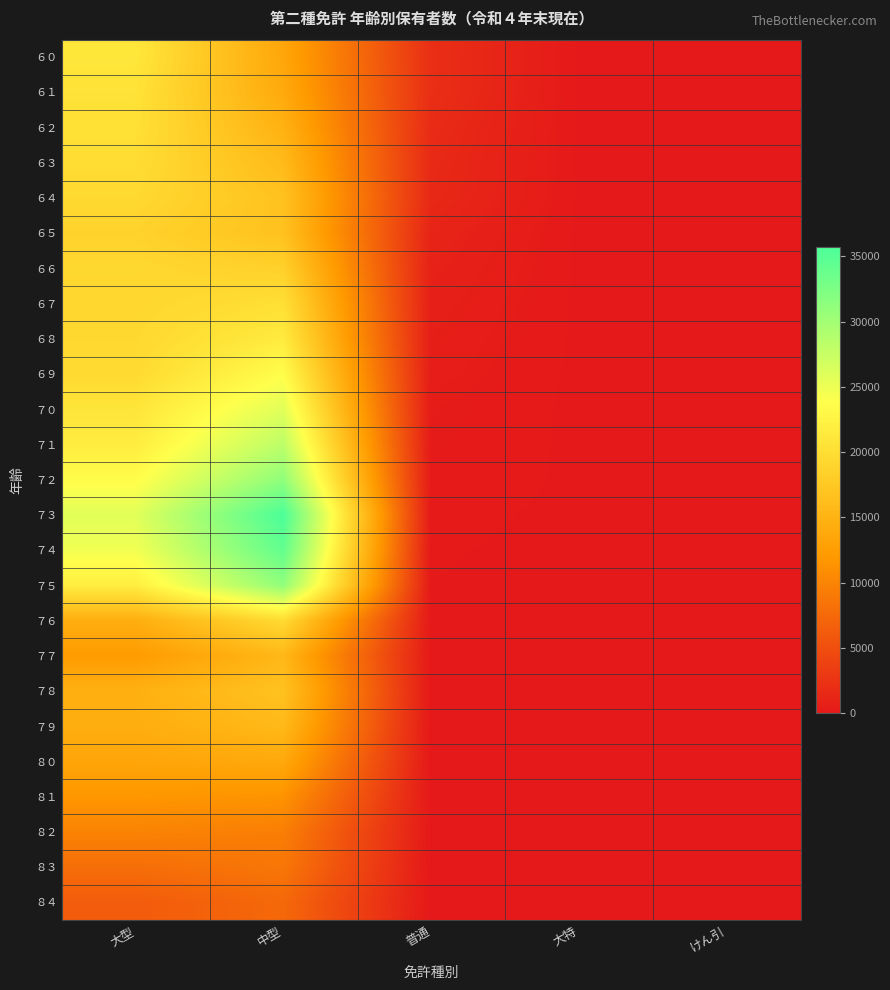

What is the total value across all series at けん引?

201